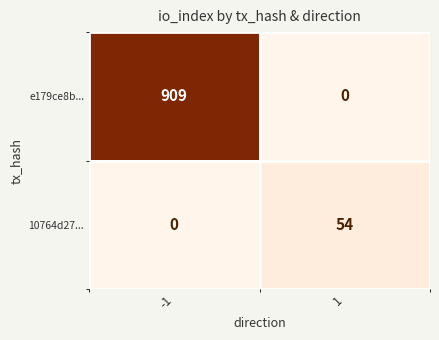

What is the difference between the e179ce8b... values at 1 and -1?

909